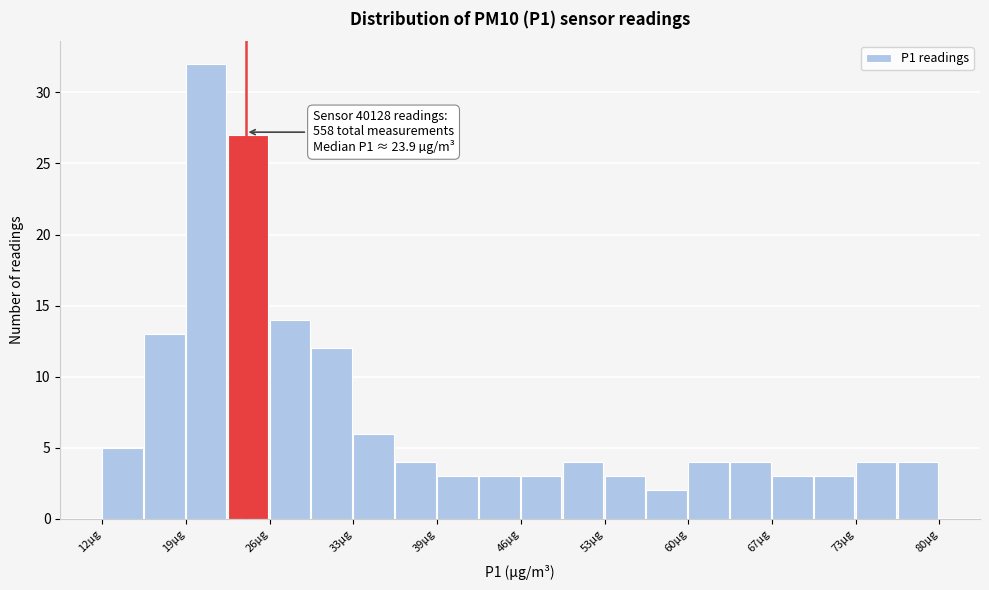

Read against the x-axis, roughly where is the centre of the tallest bar?

21